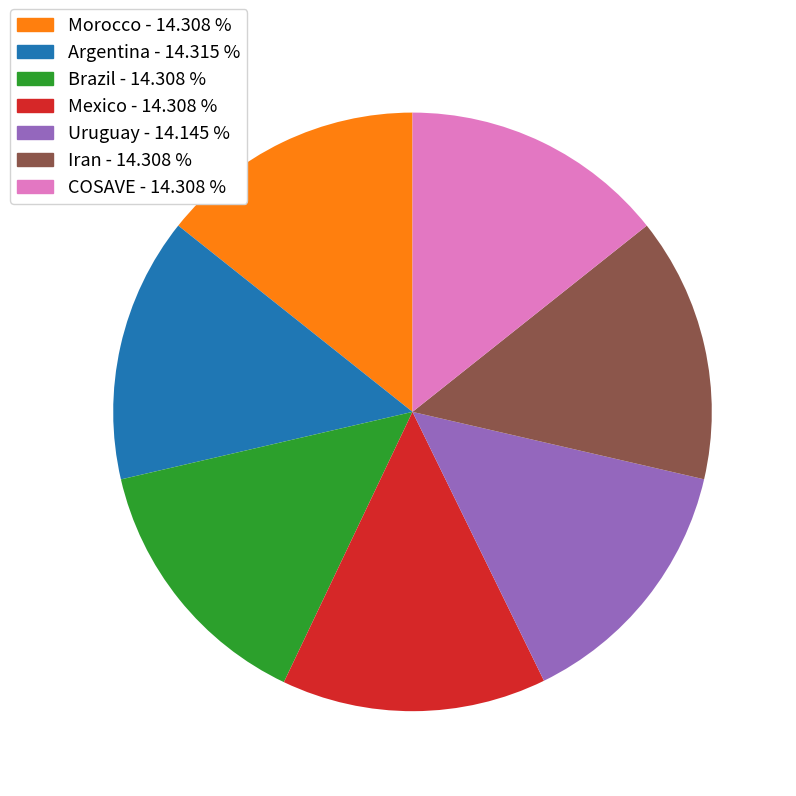

Approximately how many times larger is the value at Argentina compared to Uruguay?

1.0